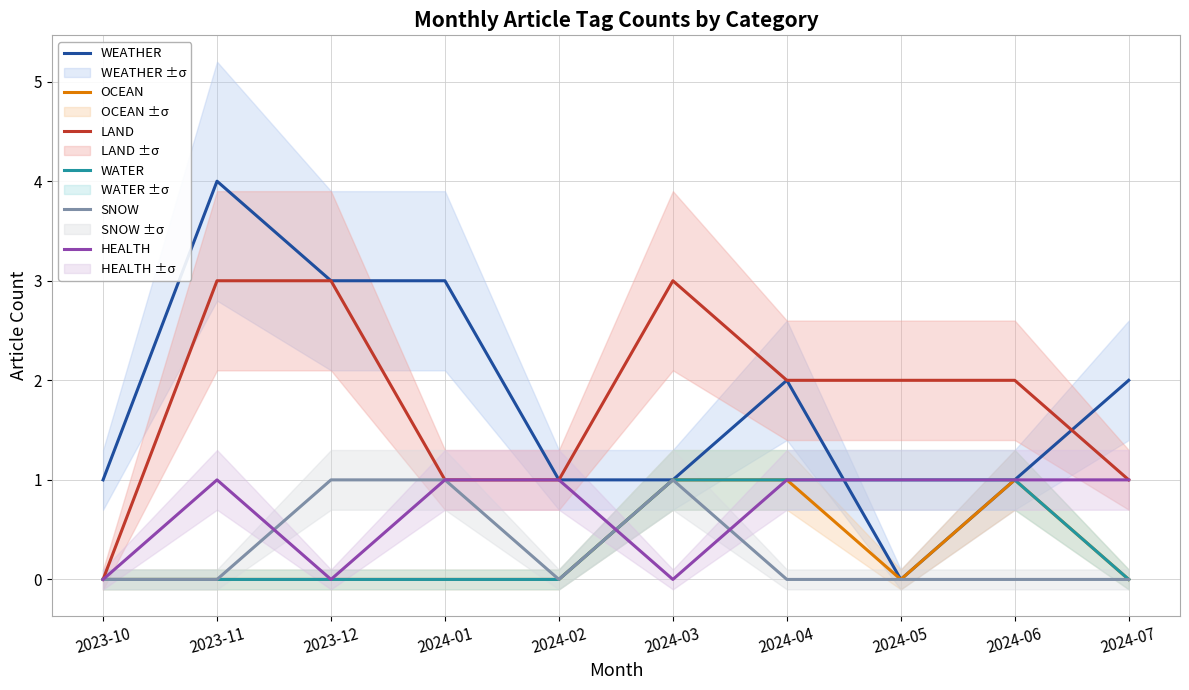

How many lines are shown in the chart?

6